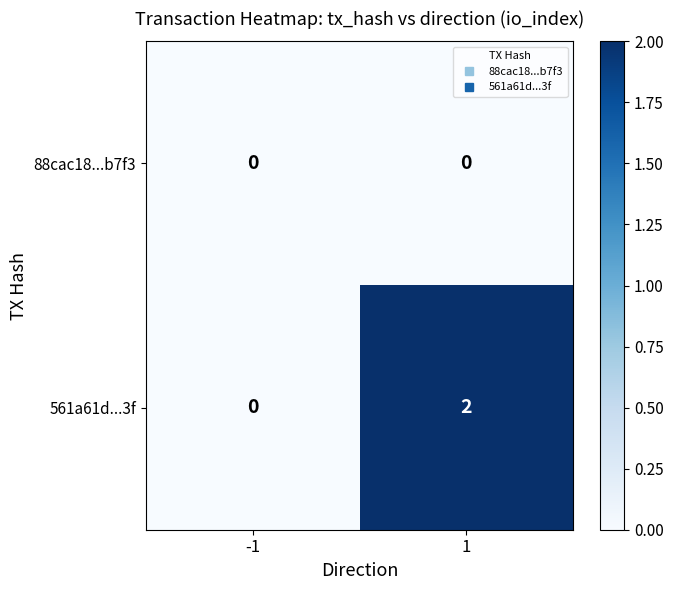

List the labels in order of 561a61d...3f value, largest first.

1, -1